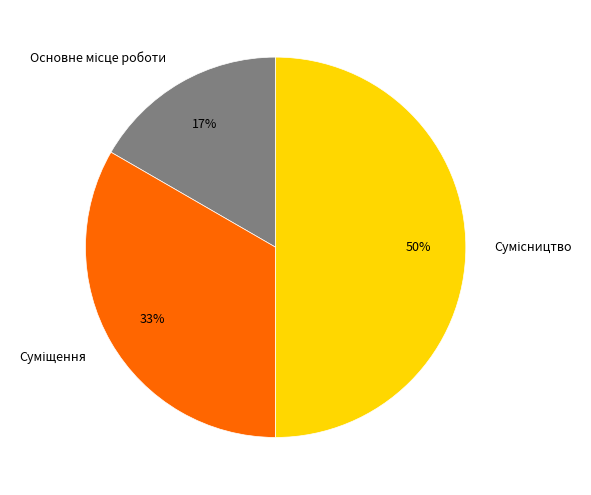

To the nearest percent, what is the average slice percentage?

33%